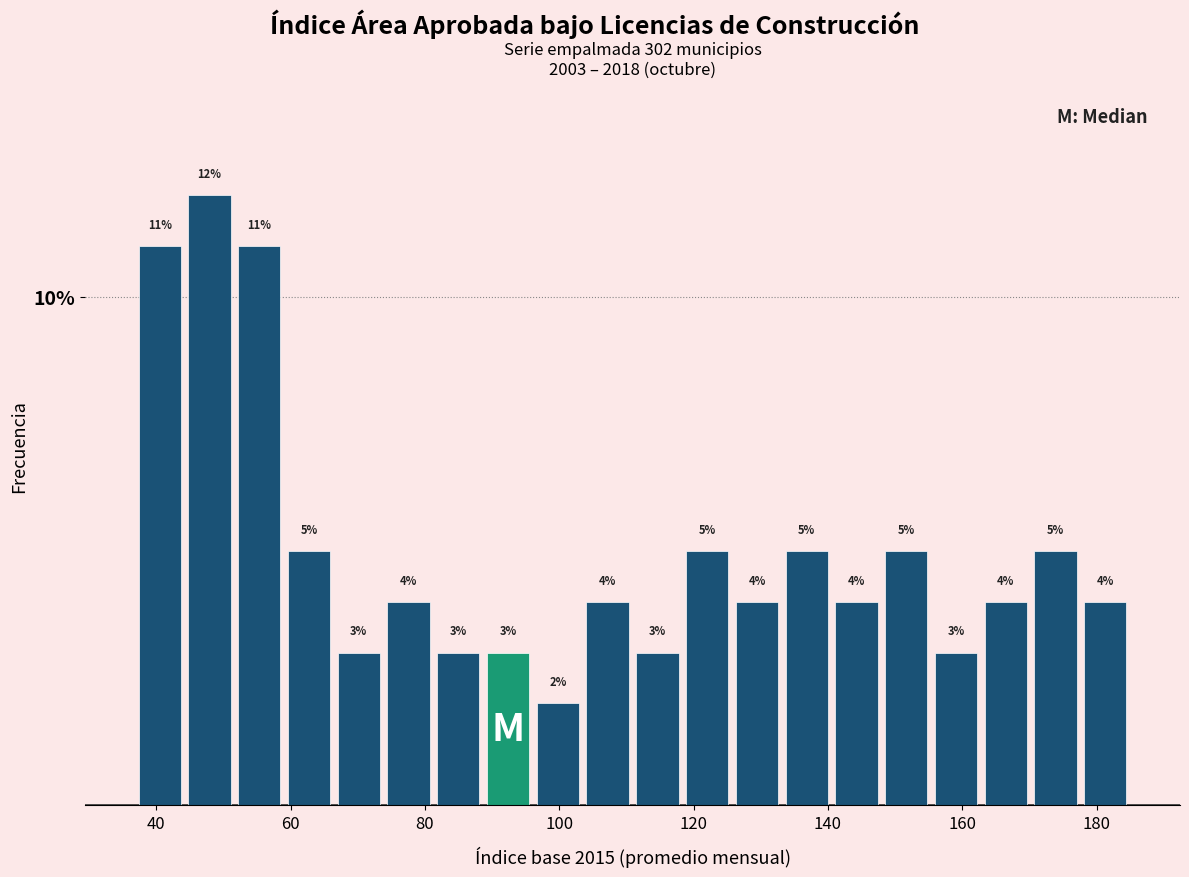

Around what value on the x-axis is the tallest bar? Give the approximate position of its centre, as read against the axis.

48